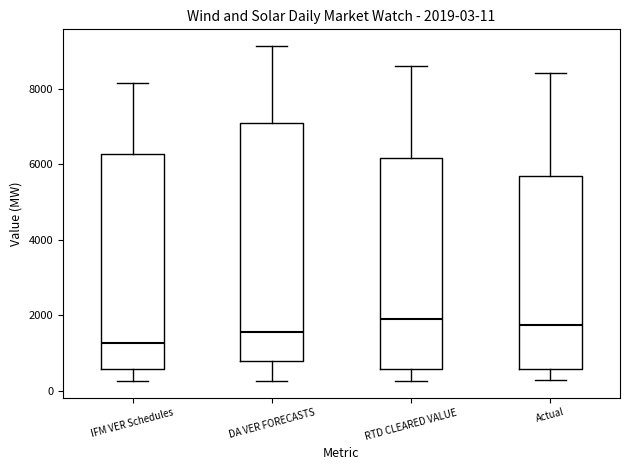

Which box is the tallest, from its lower edge to its upper edge?

DA VER FORECASTS